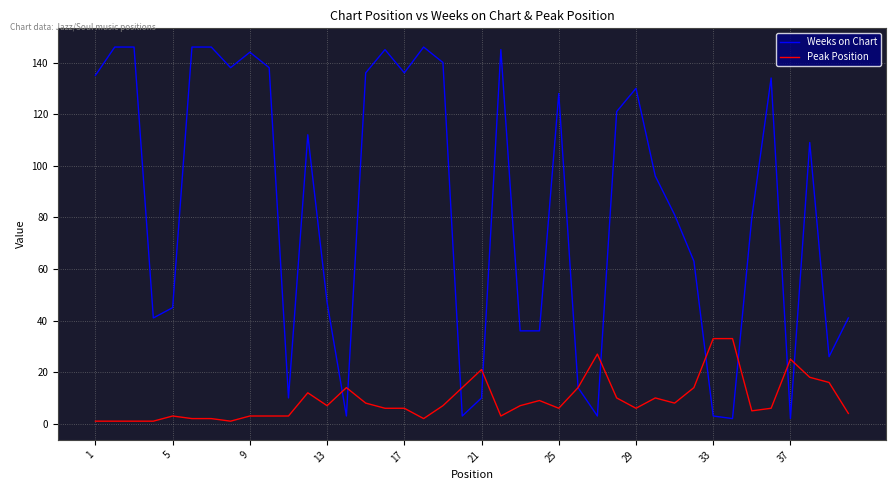

Which series has the largest total across all categories?

Weeks on Chart